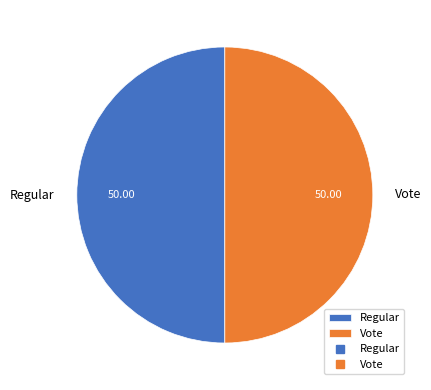

How many slices are in this pie chart?

2